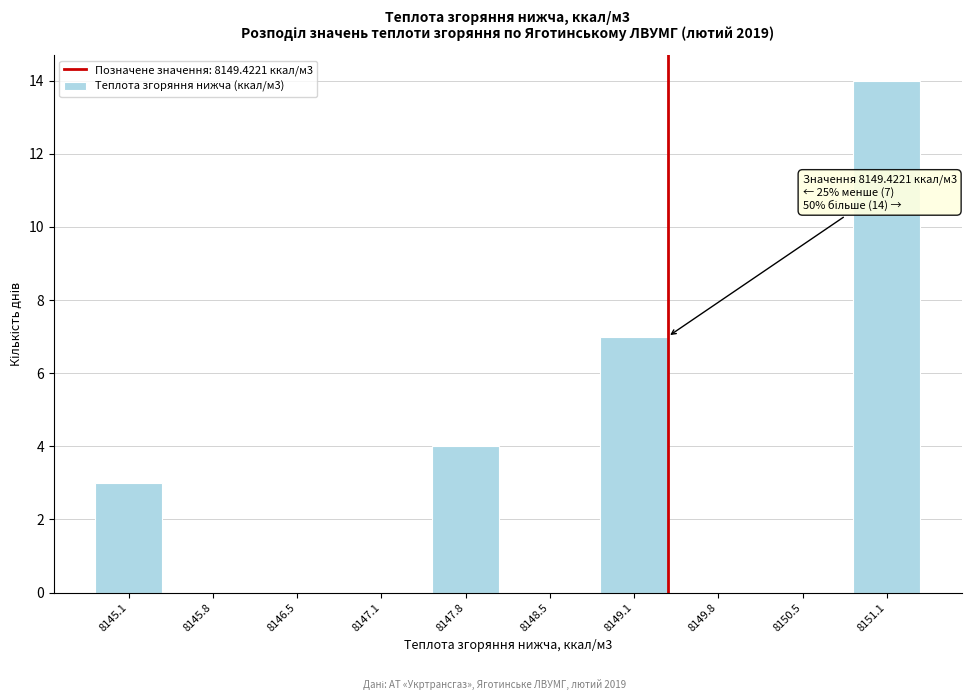

Reading left to right, extract all data points from this chart.

8145.1=3	8145.8=0	8146.5=0	8147.1=0	8147.8=4	8148.5=0	8149.1=7	8149.8=0	8150.5=0	8151.1=14